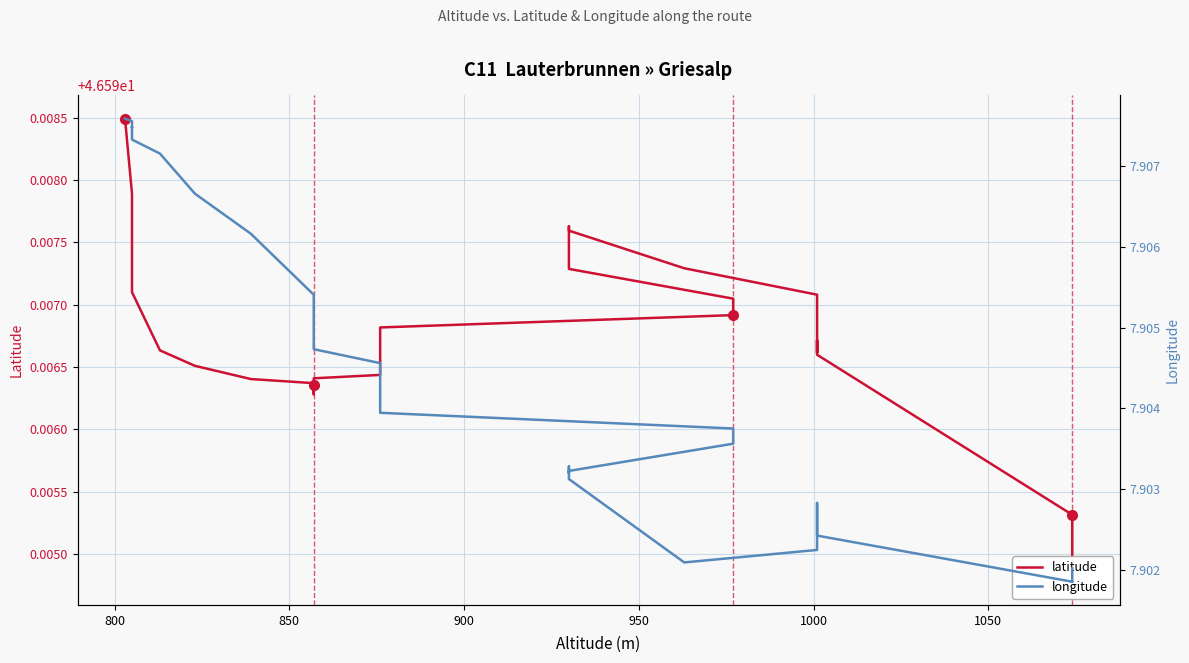

What are all the series names shown in the legend?

latitude, longitude